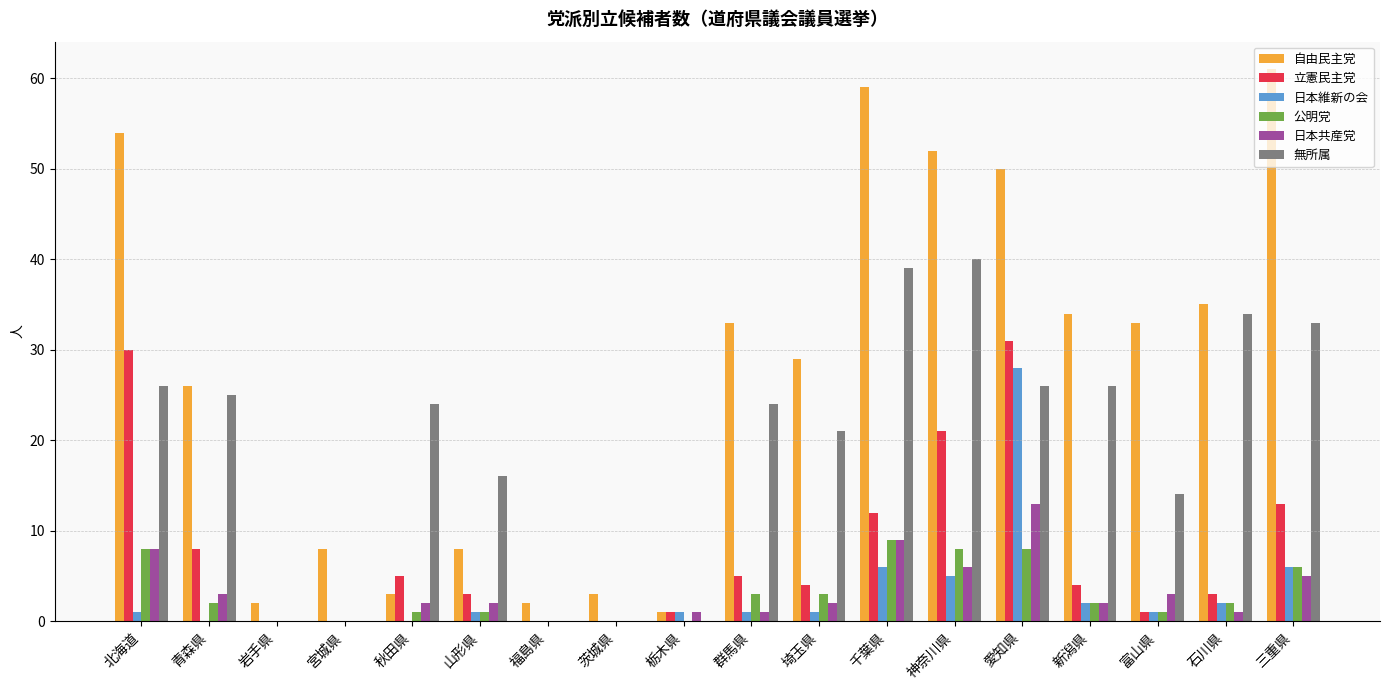

Reading left to right, transcribe all the data shown in this chart.

自由民主党: 北海道=54	青森県=26	岩手県=2	宮城県=8	秋田県=3	山形県=8	福島県=2	茨城県=3	栃木県=1	群馬県=33	埼玉県=29	千葉県=59	神奈川県=52	愛知県=50	新潟県=34	富山県=33	石川県=35	三重県=61
立憲民主党: 北海道=30	青森県=8	岩手県=0	宮城県=0	秋田県=5	山形県=3	福島県=0	茨城県=0	栃木県=1	群馬県=5	埼玉県=4	千葉県=12	神奈川県=21	愛知県=31	新潟県=4	富山県=1	石川県=3	三重県=13
日本維新の会: 北海道=1	青森県=0	岩手県=0	宮城県=0	秋田県=0	山形県=1	福島県=0	茨城県=0	栃木県=1	群馬県=1	埼玉県=1	千葉県=6	神奈川県=5	愛知県=28	新潟県=2	富山県=1	石川県=2	三重県=6
公明党: 北海道=8	青森県=2	岩手県=0	宮城県=0	秋田県=1	山形県=1	福島県=0	茨城県=0	栃木県=0	群馬県=3	埼玉県=3	千葉県=9	神奈川県=8	愛知県=8	新潟県=2	富山県=1	石川県=2	三重県=6
日本共産党: 北海道=8	青森県=3	岩手県=0	宮城県=0	秋田県=2	山形県=2	福島県=0	茨城県=0	栃木県=1	群馬県=1	埼玉県=2	千葉県=9	神奈川県=6	愛知県=13	新潟県=2	富山県=3	石川県=1	三重県=5
無所属: 北海道=26	青森県=25	岩手県=0	宮城県=0	秋田県=24	山形県=16	福島県=0	茨城県=0	栃木県=0	群馬県=24	埼玉県=21	千葉県=39	神奈川県=40	愛知県=26	新潟県=26	富山県=14	石川県=34	三重県=33